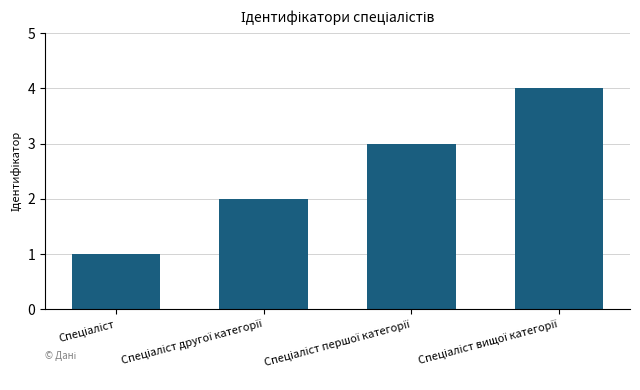

Reading left to right, list all the values displayed in this chart.

1	2	3	4